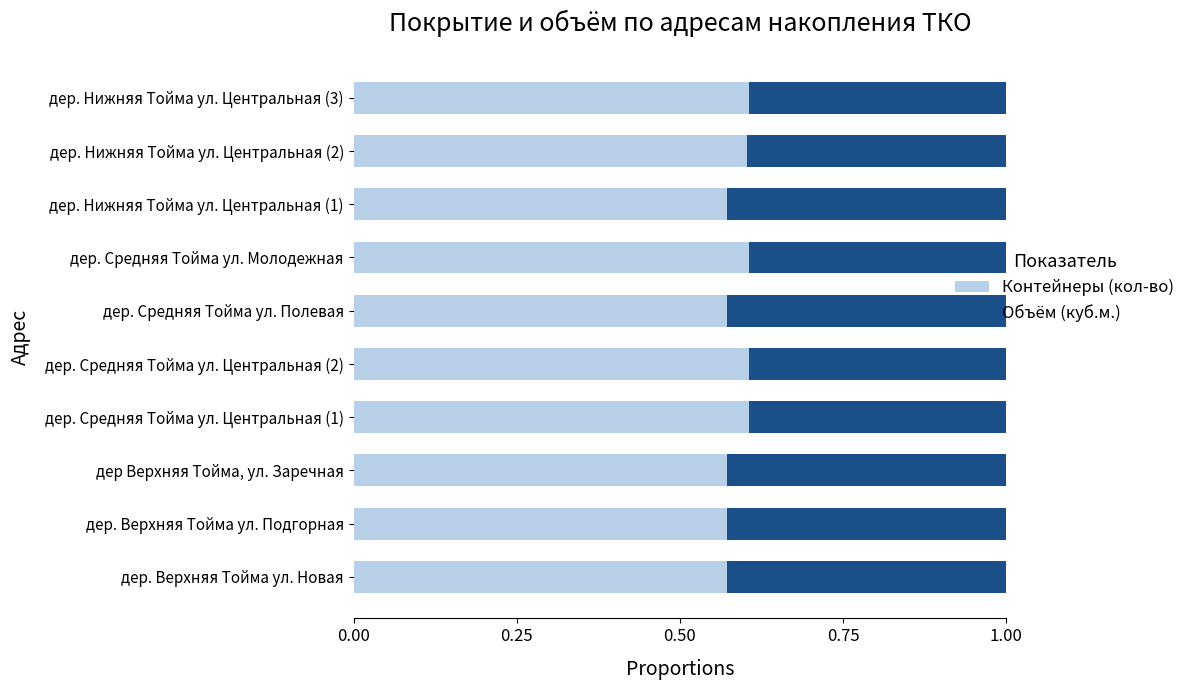

The Контейнеры (кол-во) series shows 0.6 at дер. Средняя Тойма ул. Центральная (1). True or false?

True